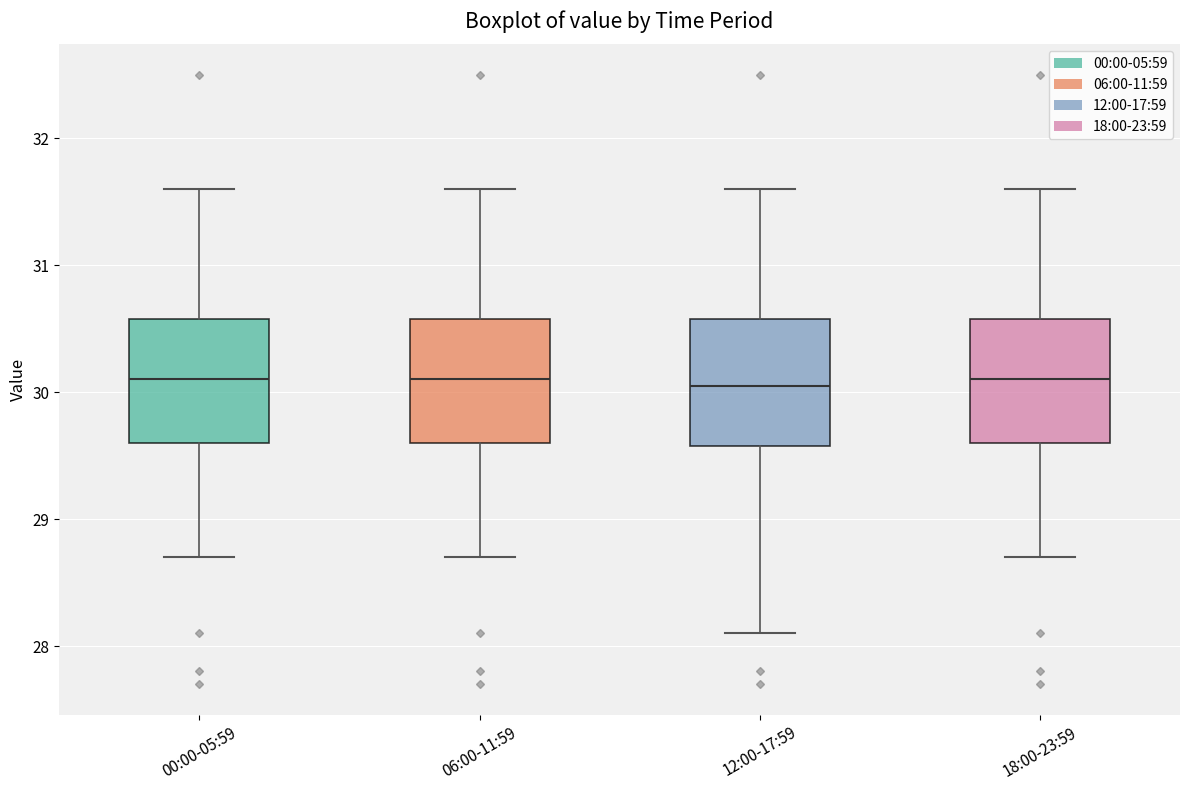

Where does the median line of the box for 06:00-11:59 sit on the y-axis? The values are not printed on the chart, so give them approximately, as read against the axis.

30.1